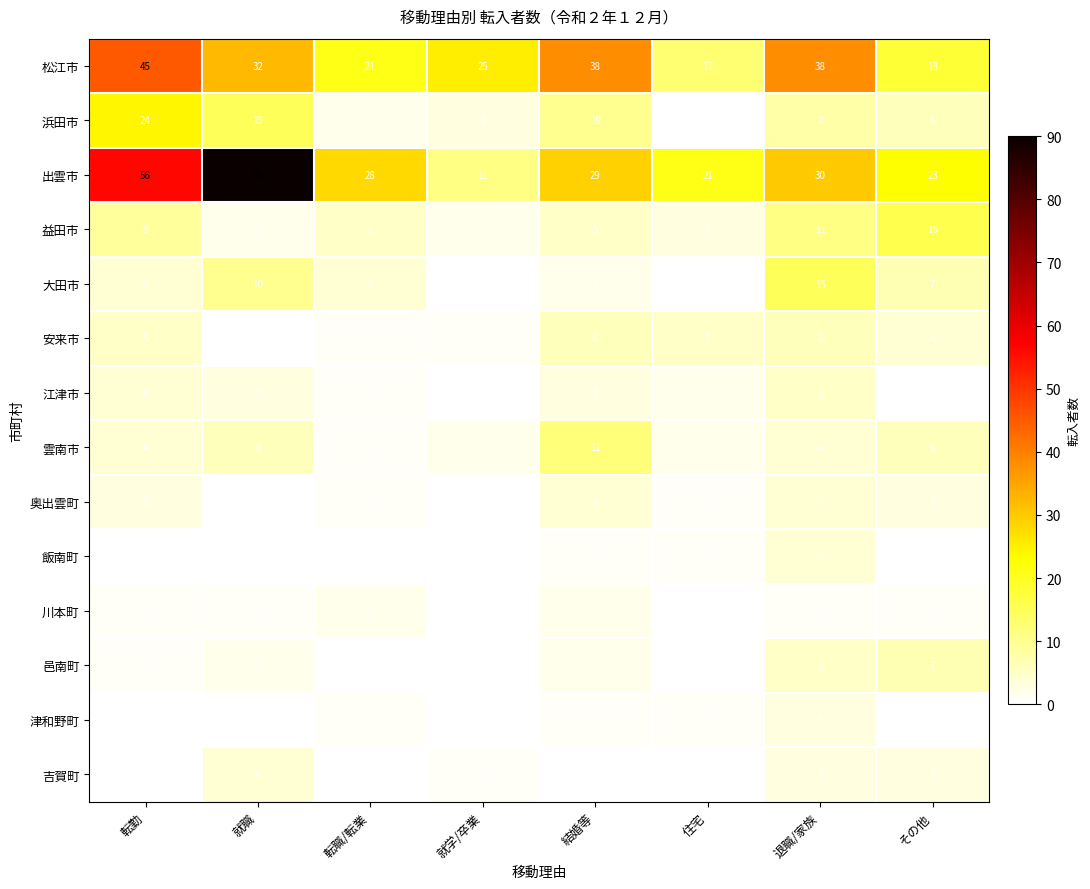

What is the maximum value shown in the chart?

90